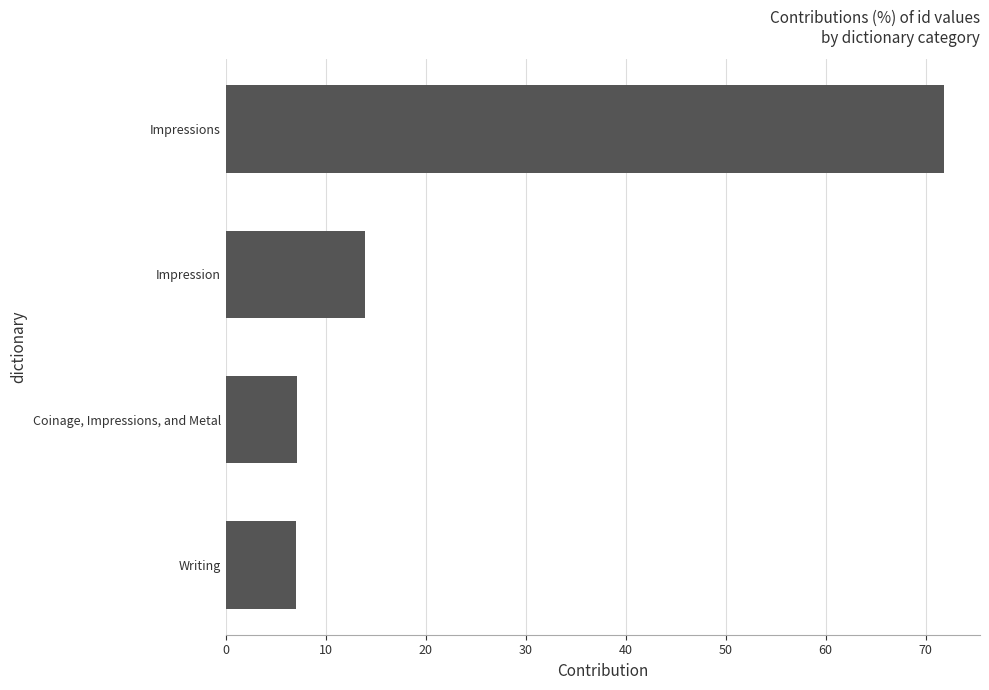

List the labels in order of value, smallest first.

Writing, Coinage, Impressions, and Metal, Impression, Impressions